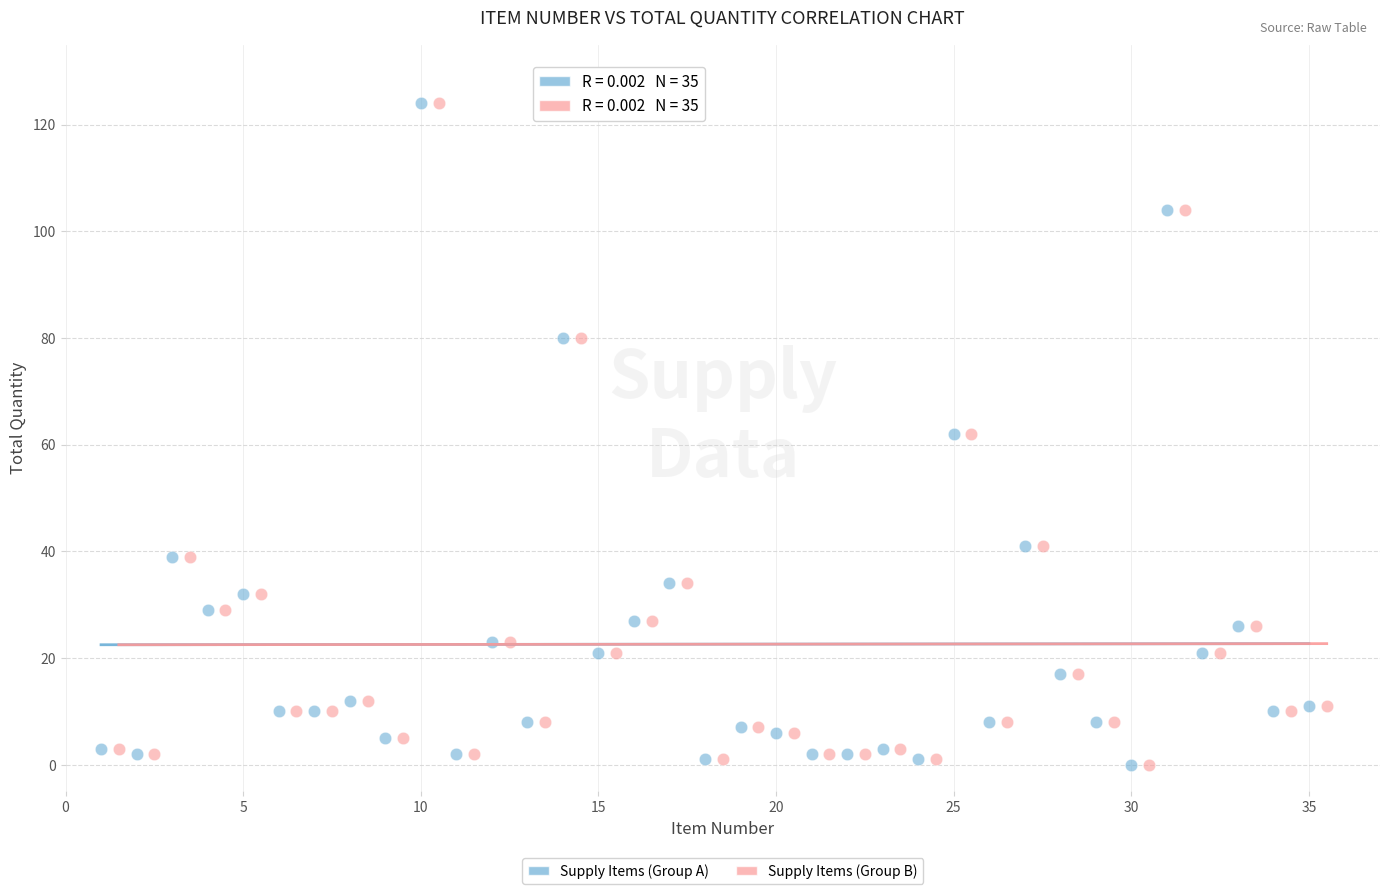

What are all the series names shown in the legend?

Supply Items (Group A), Supply Items (Group B)